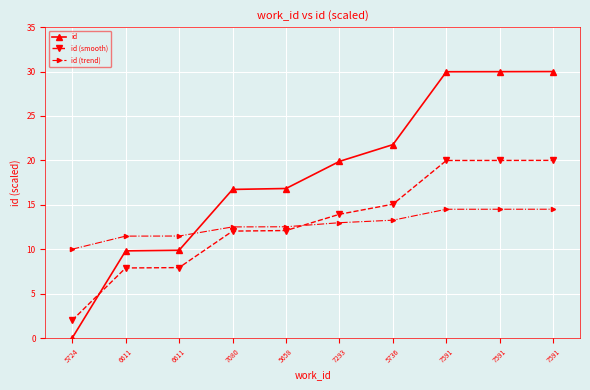

What are all the series names shown in the legend?

id, id (smooth), id (trend)